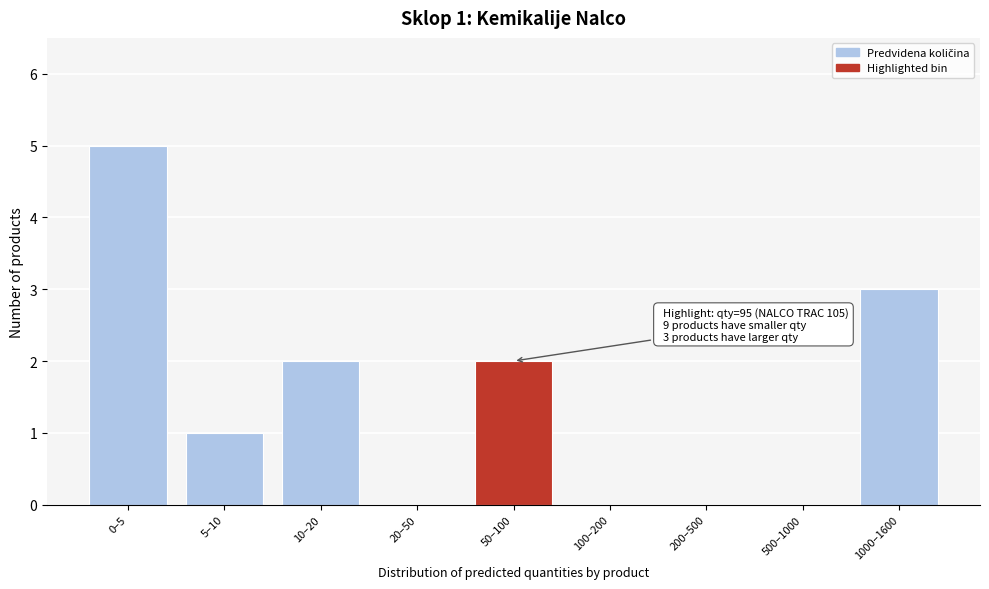

Reading right to left, transcribe all the data shown in this chart.

1000–1600=3	500–1000=0	200–500=0	100–200=0	50–100=2	20–50=0	10–20=2	5–10=1	0–5=5